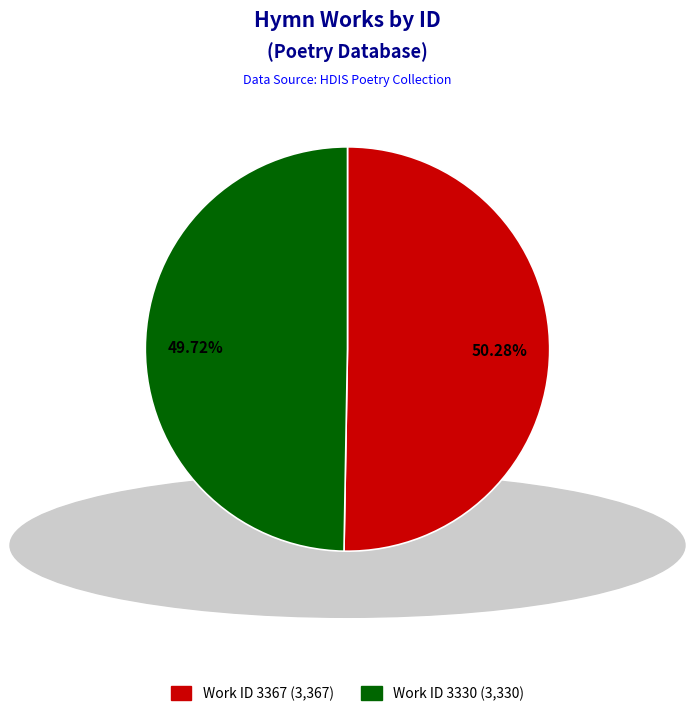

Which category has the smallest portion of the pie?

O Lord, if I at last discern (work_id: 3330)